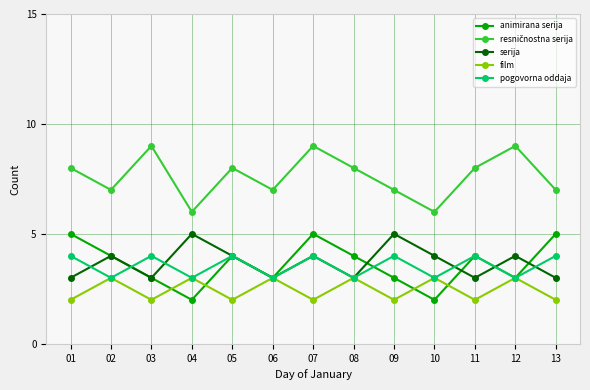

True or false: animirana serija has a value of 3 at 06.

True